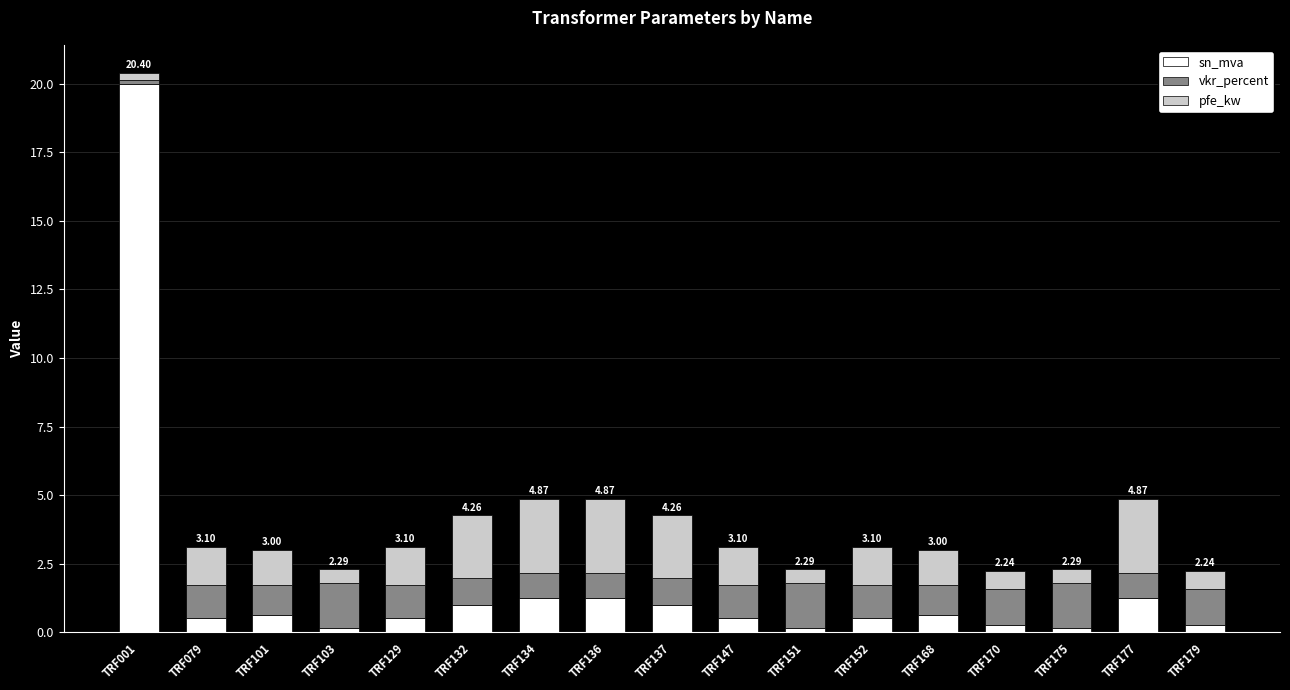

How many bars are there in total?

17